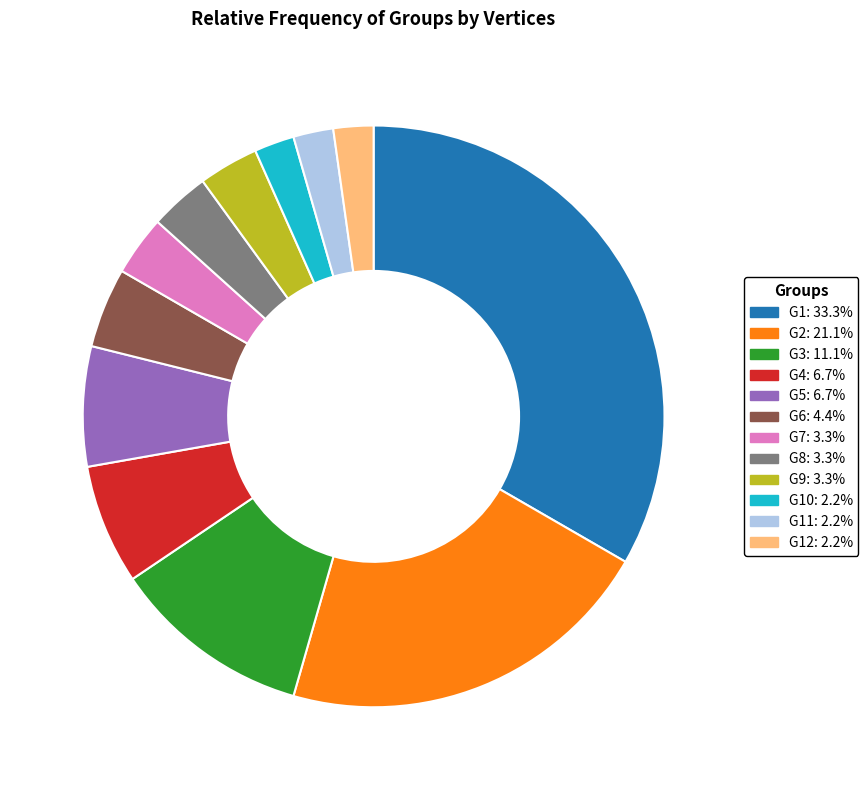

Is there any slice that represents more than half of the pie?

No